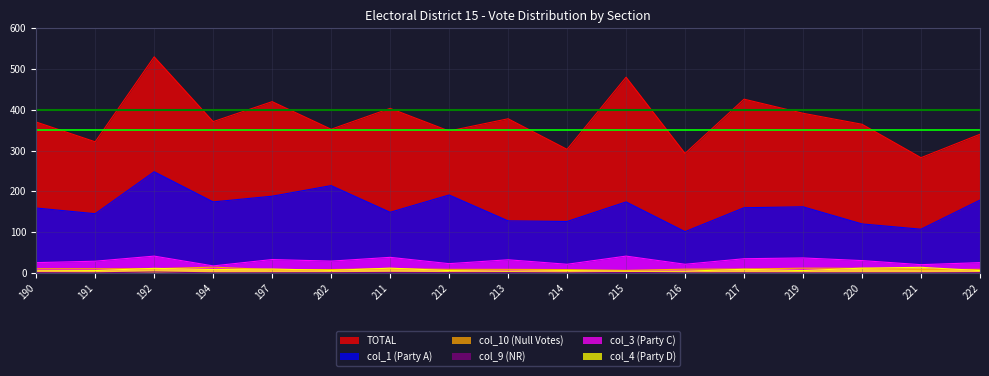

What is the total value across all series at 212?

576.0